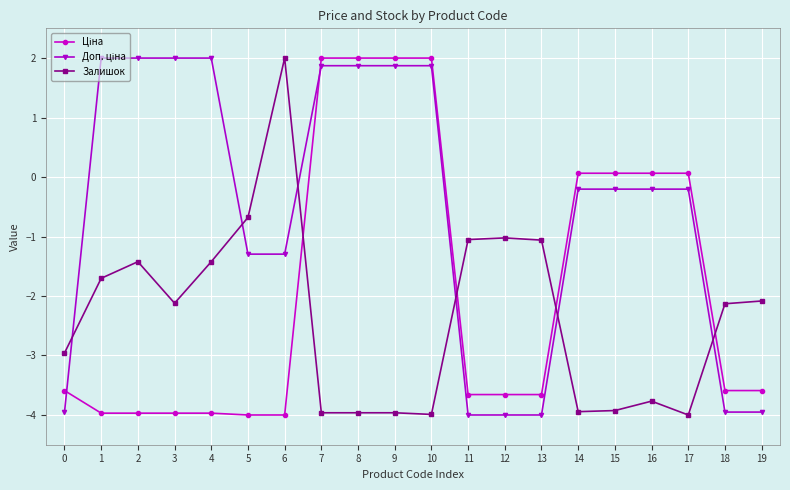

What is the maximum value shown in the chart?

2.0